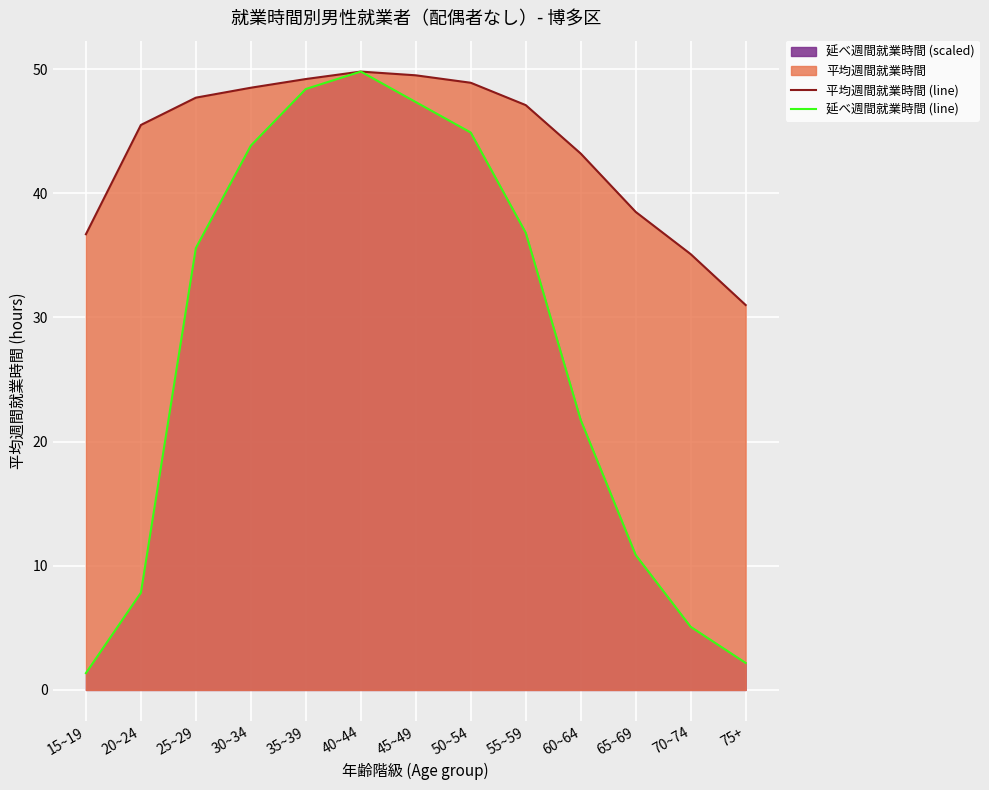

True or false: 延べ週間就業時間 (line) and 平均週間就業時間 (line) intersect in this chart.

False